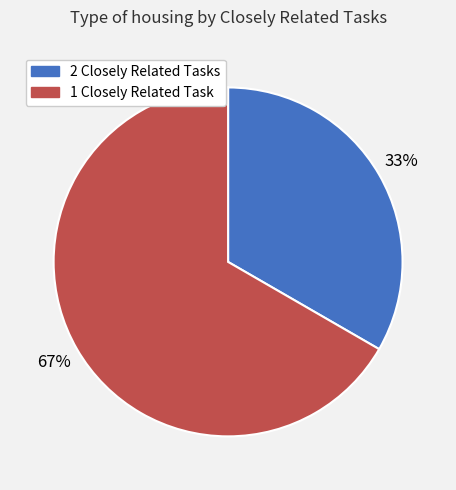

To the nearest percent, what is the combined percentage of 1 and 2?

100%